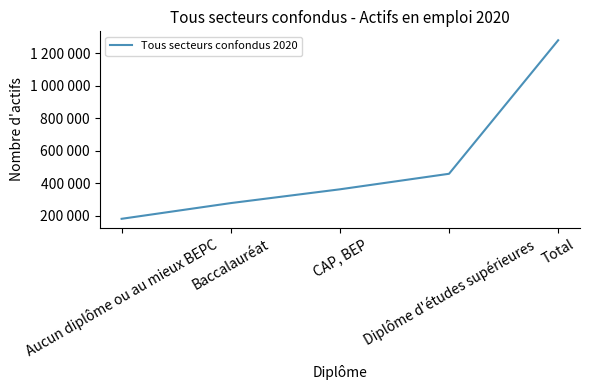

The value at CAP, BEP is 362680.1. True or false?

True